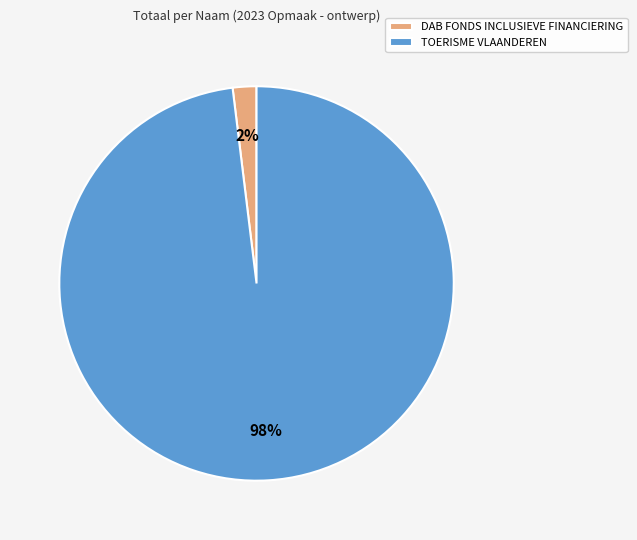

Is it true that TOERISME VLAANDEREN is 86% of the pie?

False